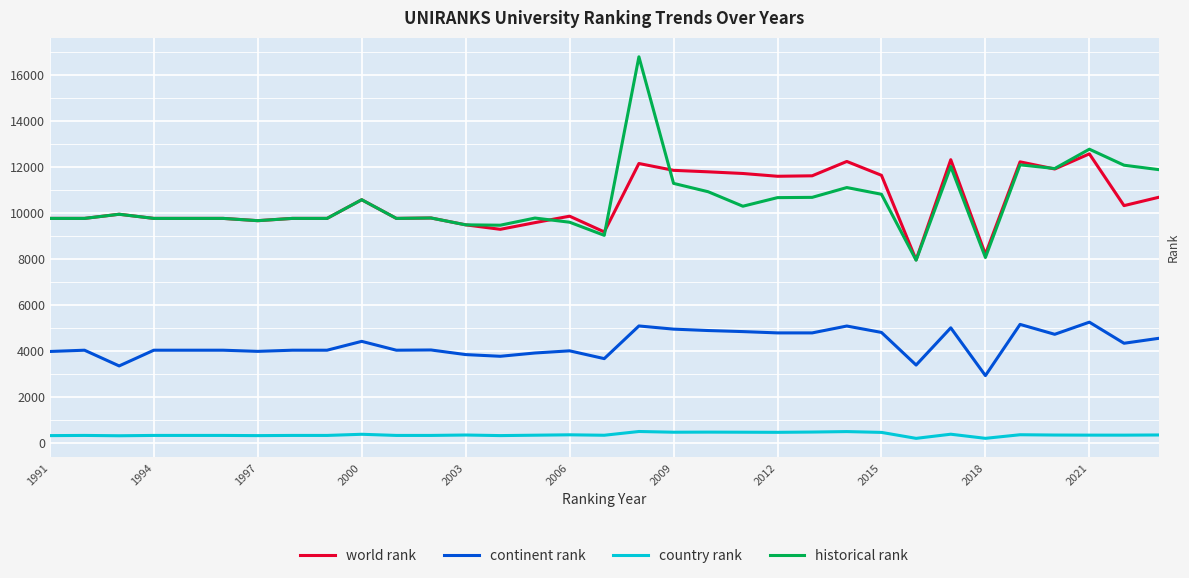

How many values in the continent rank series are below 4047?

10